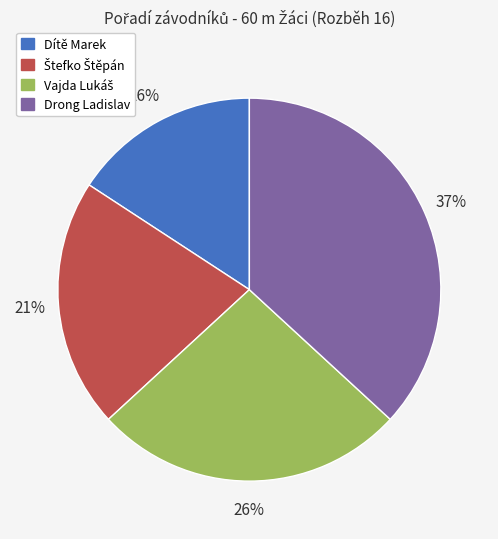

What is the ratio of the value at Dítě Marek to the value at Drong Ladislav?

0.4